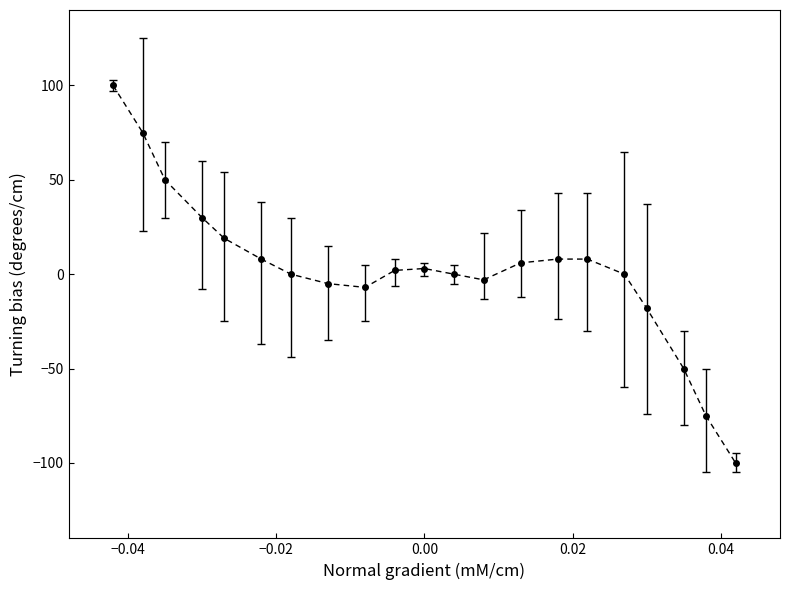

What is the value of the 20th point from the left?

-75